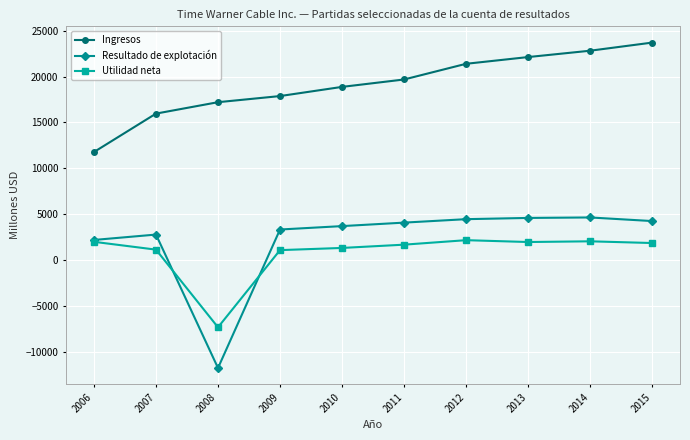

Rank the series at 2007 from highest to lowest value.

Ingresos, Resultado de explotación, Utilidad neta